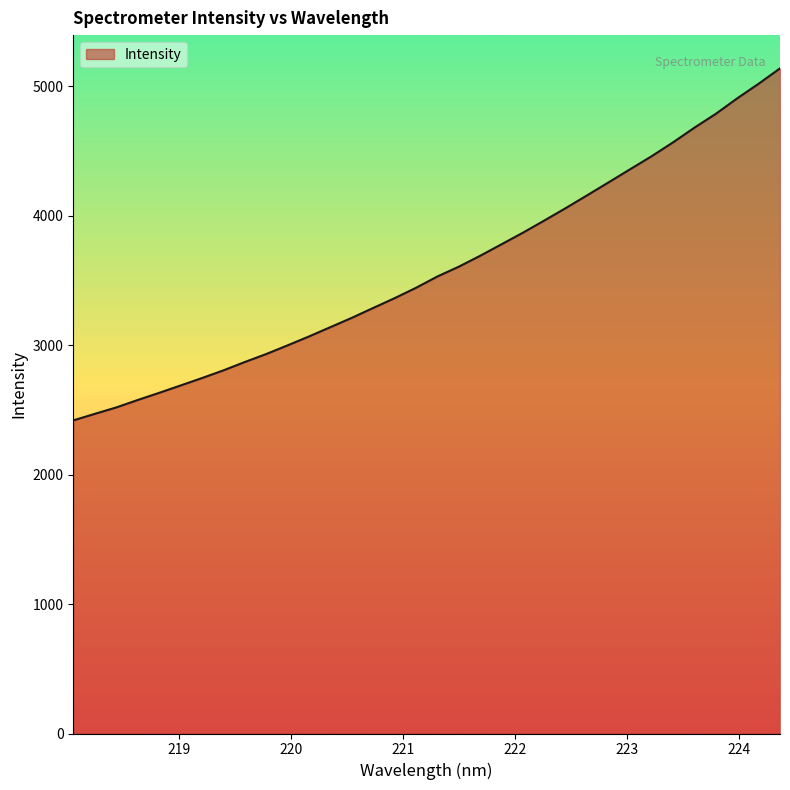

What is the difference between the maximum and minimum values?

2718.5